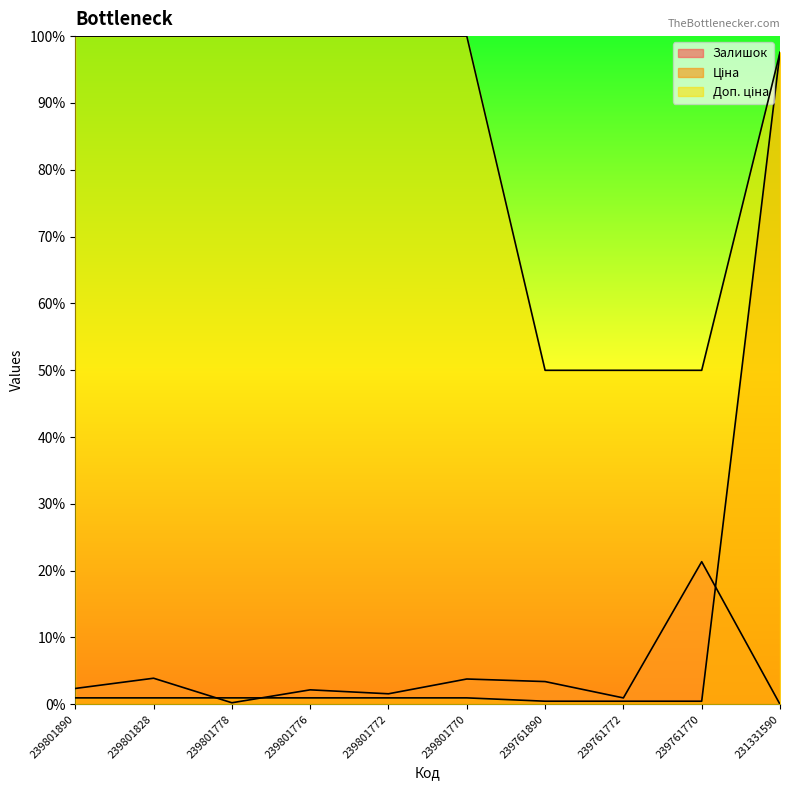

Which series has the widest spread of values?

Ціна